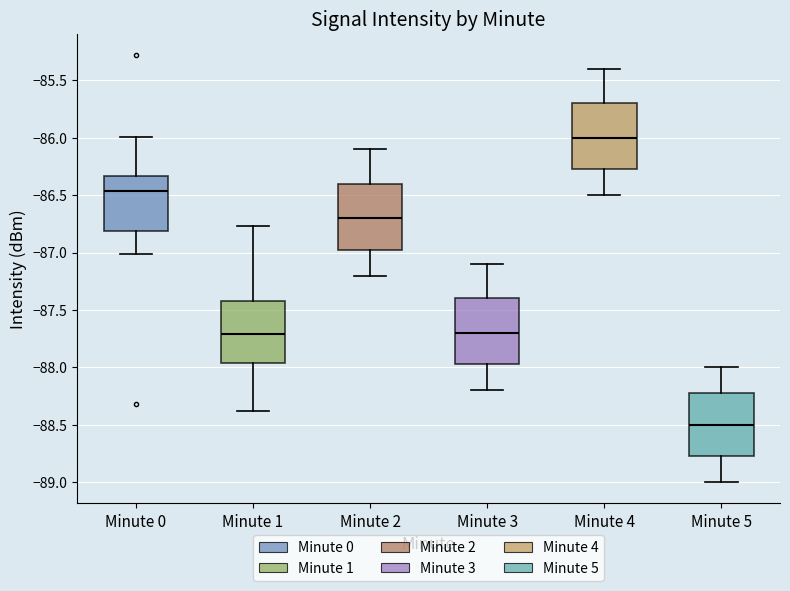

Reading left to right, read every box against the y-axis: the position of its median line, the range the box covers, and the ends of its whiskers. The values are not printed on the chart, so give them approximately, as read against the axis.

Minute 0: median -86.45, box -86.80 to -86.35, whiskers -87.00 to -86.00
Minute 1: median -87.70, box -87.95 to -87.40, whiskers -88.40 to -86.75
Minute 2: median -86.70, box -86.95 to -86.40, whiskers -87.20 to -86.10
Minute 3: median -87.70, box -87.95 to -87.40, whiskers -88.20 to -87.10
Minute 4: median -86.00, box -86.25 to -85.70, whiskers -86.50 to -85.40
Minute 5: median -88.50, box -88.75 to -88.20, whiskers -89.00 to -88.00